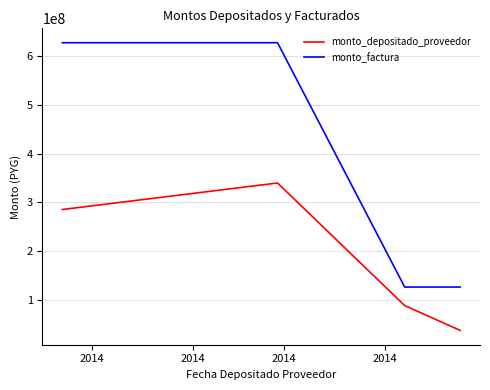

Which series has the largest total across all categories?

monto_factura